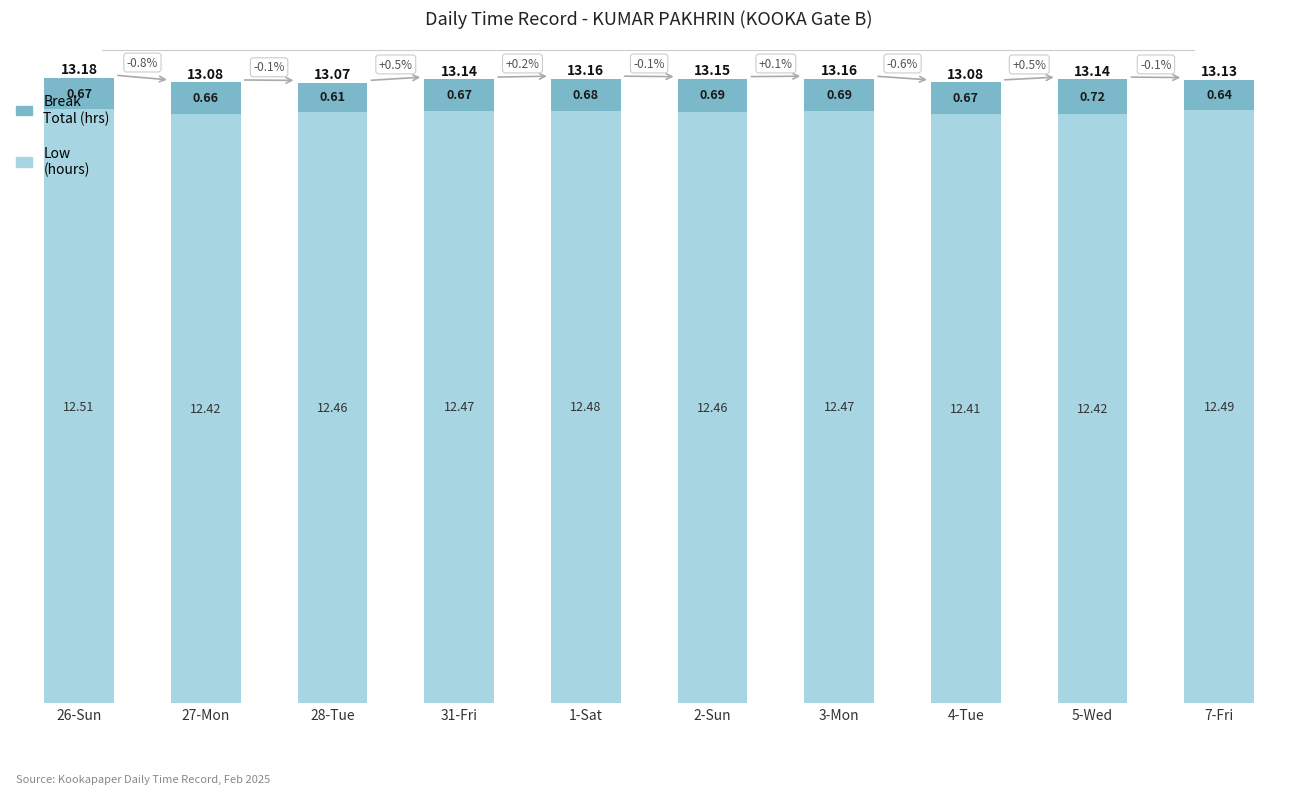

How many Low (hours) values are between 12 and 13?

10